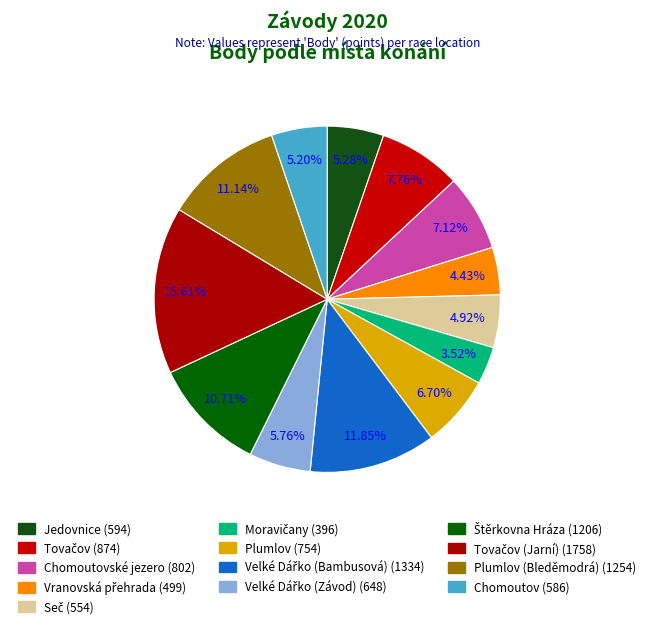

Count the number of slices in the pie.

13